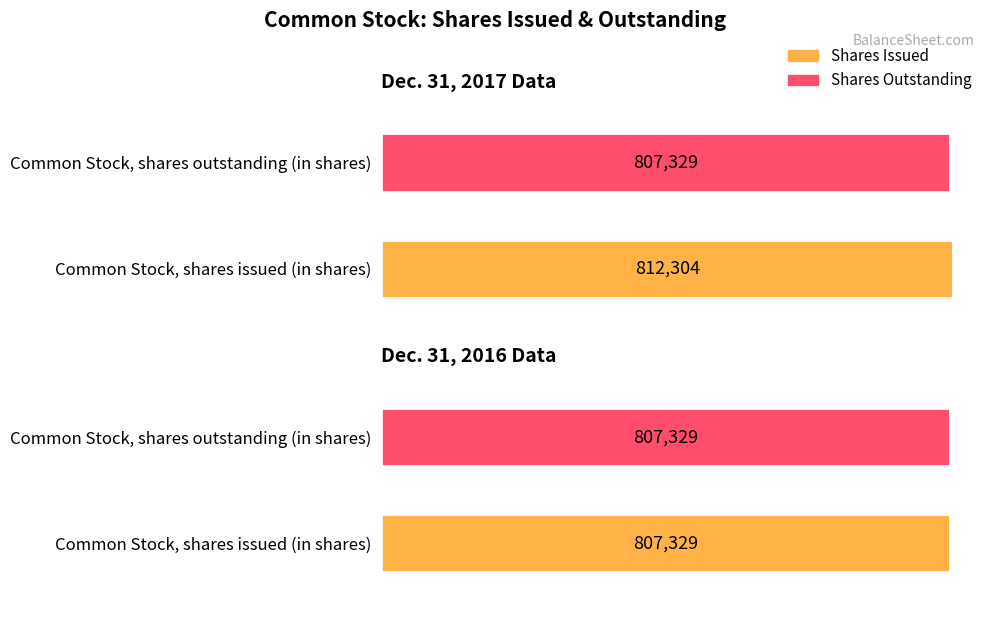

Which has a higher value, Common Stock, shares outstanding (in shares) or Common Stock, shares issued (in shares)?

Common Stock, shares issued (in shares)